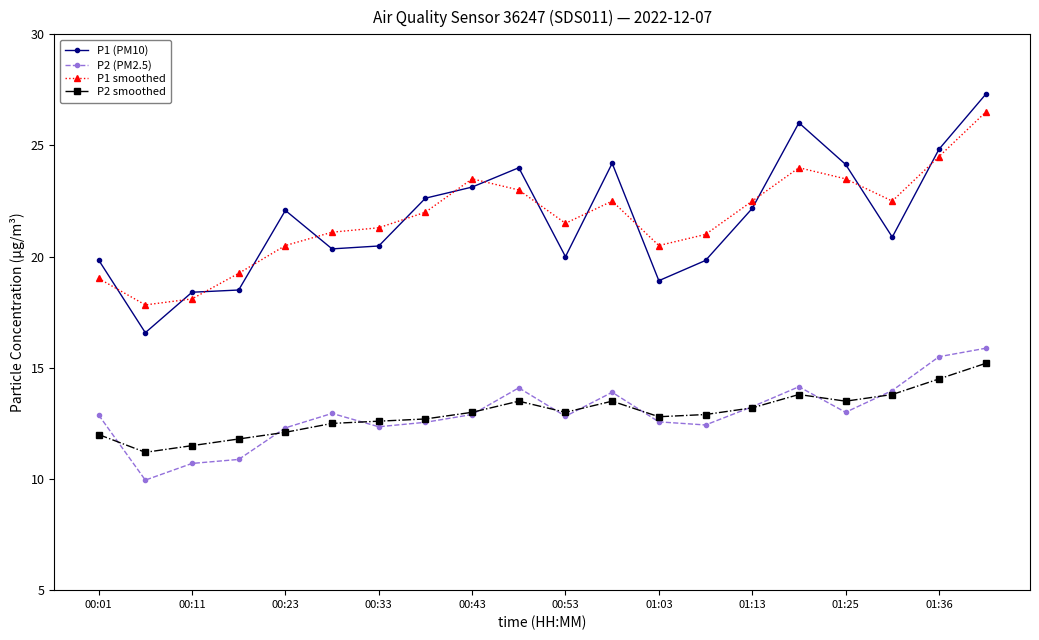

Which series has the largest range (max minus min)?

P1 (PM10)